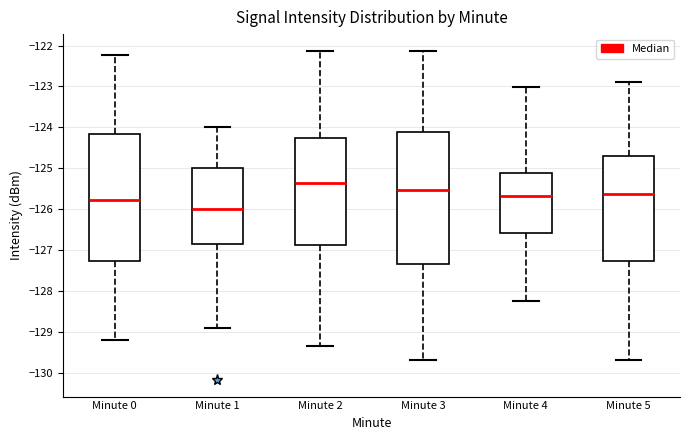

Reading left to right, read every box against the y-axis: the position of its median line, the range the box covers, and the ends of its whiskers. The values are not printed on the chart, so give them approximately, as read against the axis.

Minute 0: median -125.8, box -127.3 to -124.2, whiskers -129.2 to -122.2
Minute 1: median -126.0, box -126.8 to -125.0, whiskers -128.9 to -124.0
Minute 2: median -125.3, box -126.9 to -124.3, whiskers -129.3 to -122.1
Minute 3: median -125.5, box -127.3 to -124.1, whiskers -129.7 to -122.1
Minute 4: median -125.7, box -126.6 to -125.1, whiskers -128.2 to -123.0
Minute 5: median -125.6, box -127.3 to -124.7, whiskers -129.7 to -122.9